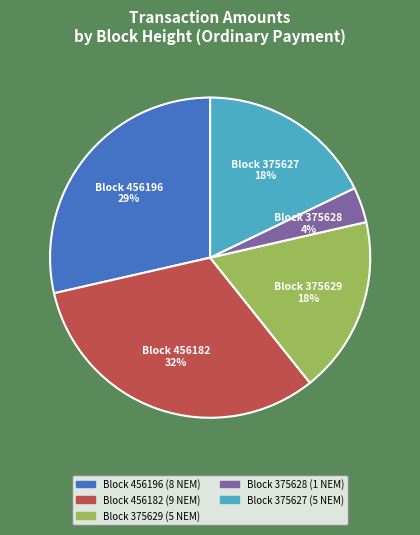

What is the largest slice in the pie chart?

Block 456182